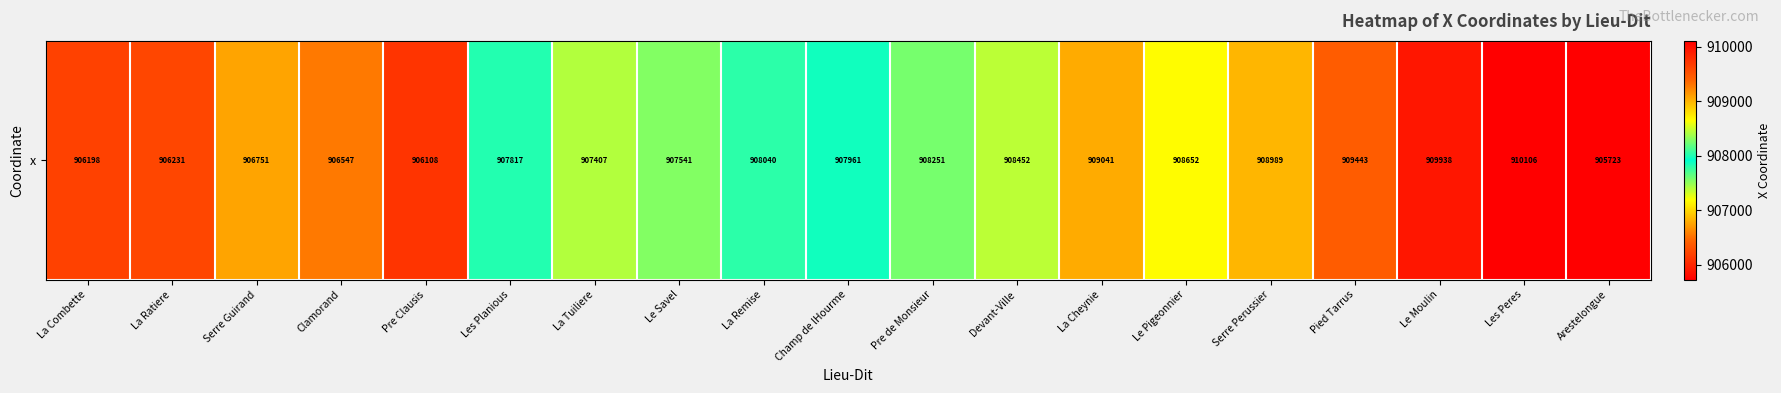

At which label does the data first exceed 907961?

La Remise